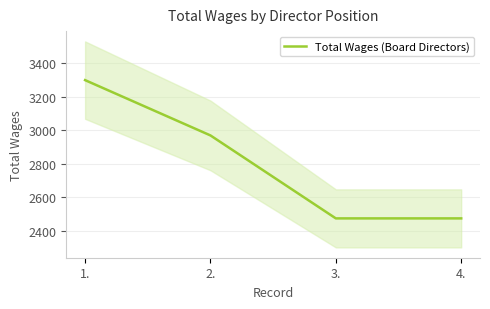

At which label is the value closest to 2887?

2.